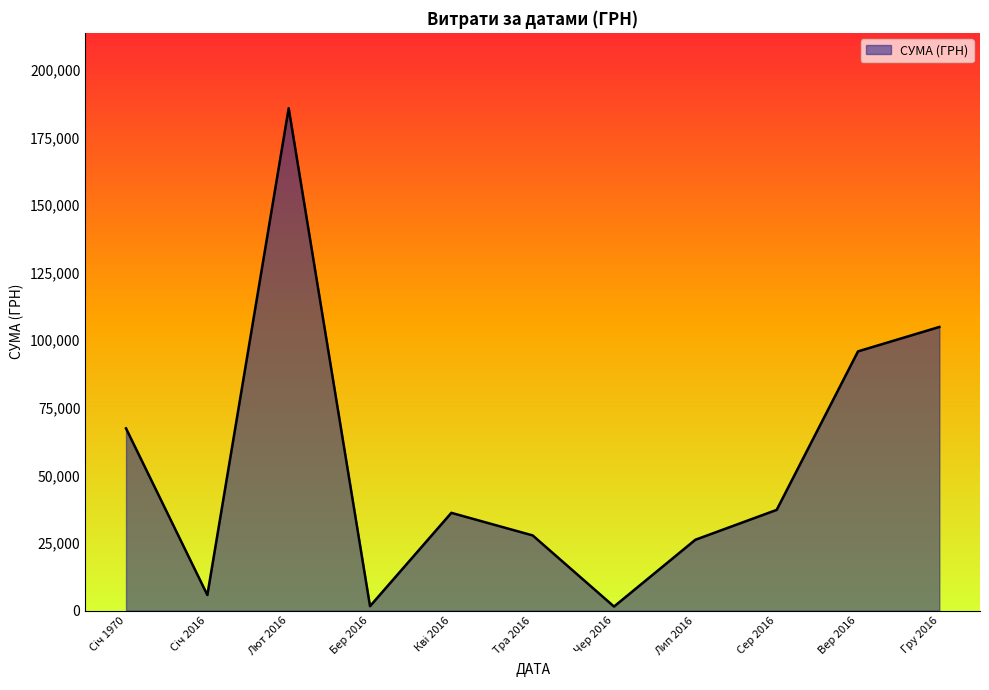

The value at Тра 2016 is 27825.8. True or false?

True